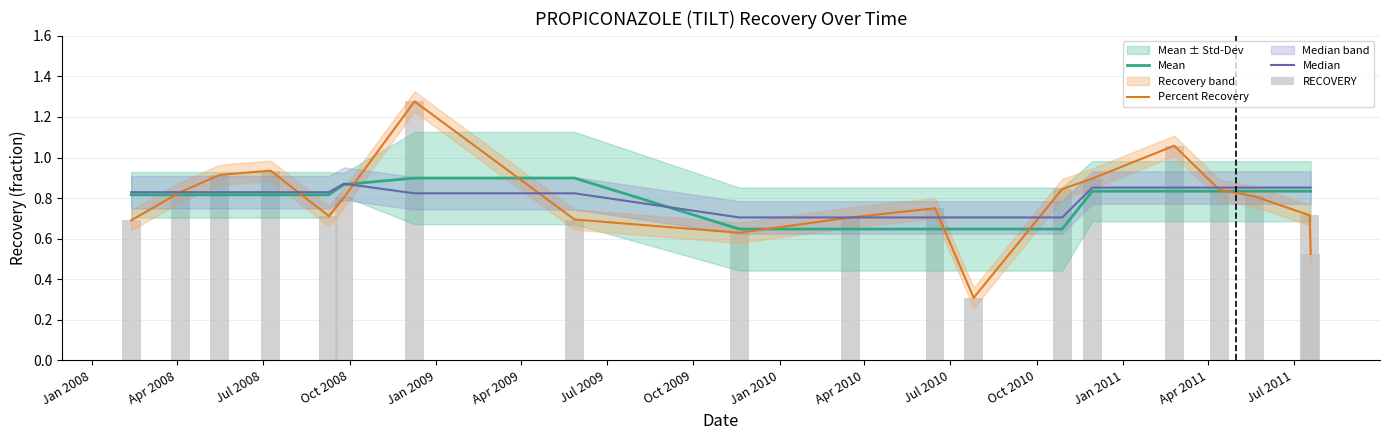

Which series has the largest total across all categories?

Median